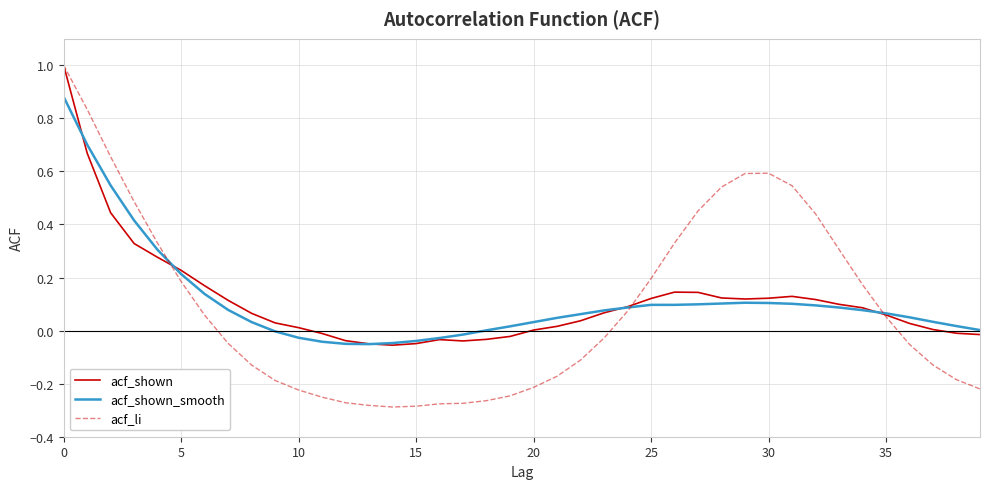

What is the greatest value displayed?

1.0